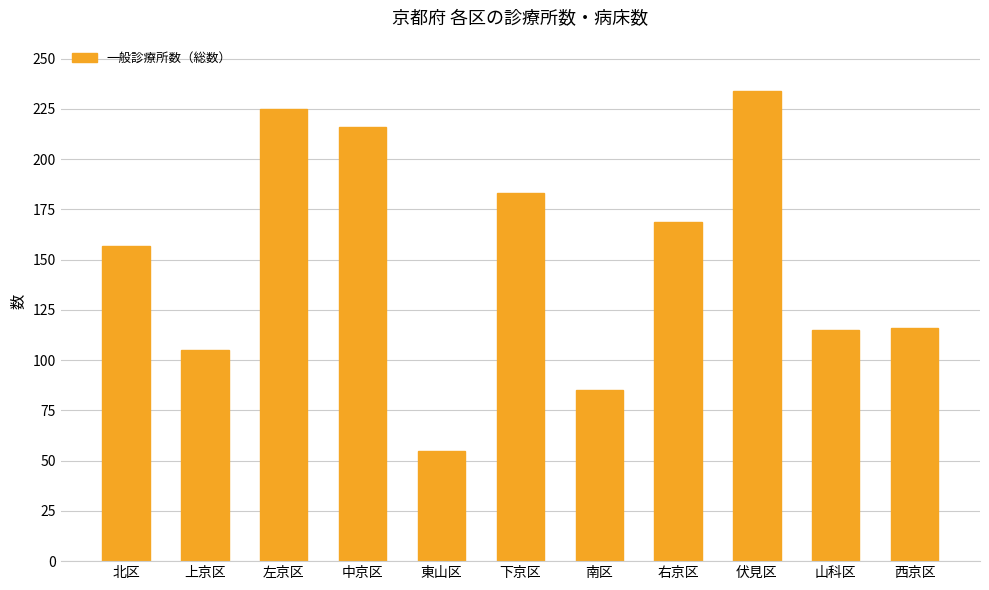

The value at 伏見区 is 115. True or false?

False